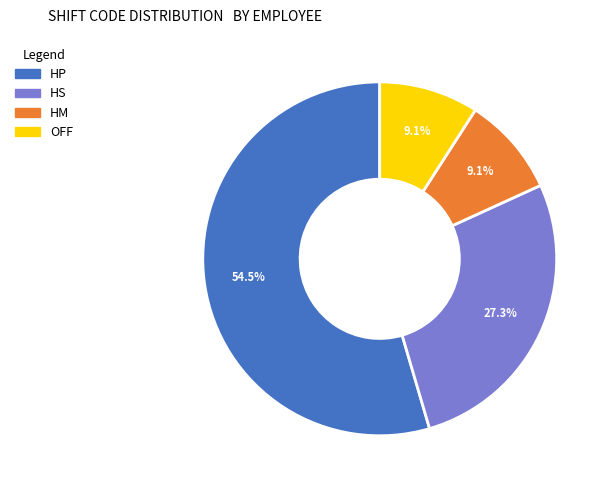

Approximately how many times larger is the value at OFF compared to HM?

1.0